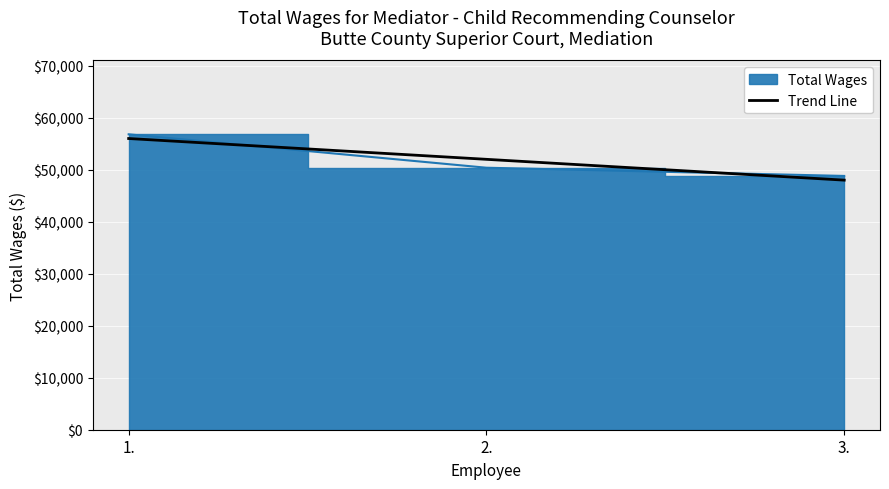

The value at 3. is 79245. True or false?

False